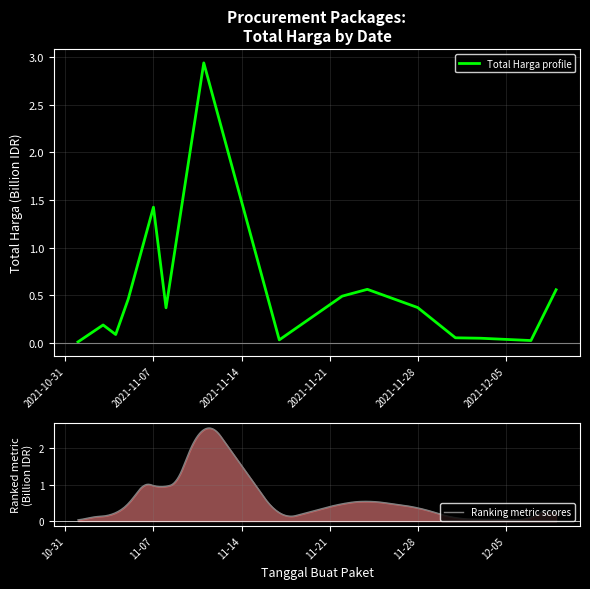

Which has a higher value, 2021-11-05 or 2021-11-28?

2021-11-05